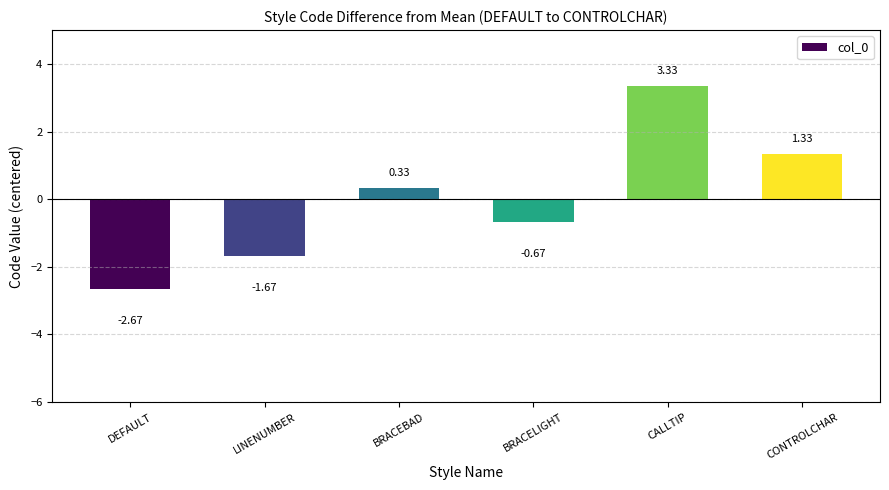

Which label corresponds to the largest value in the chart?

CALLTIP